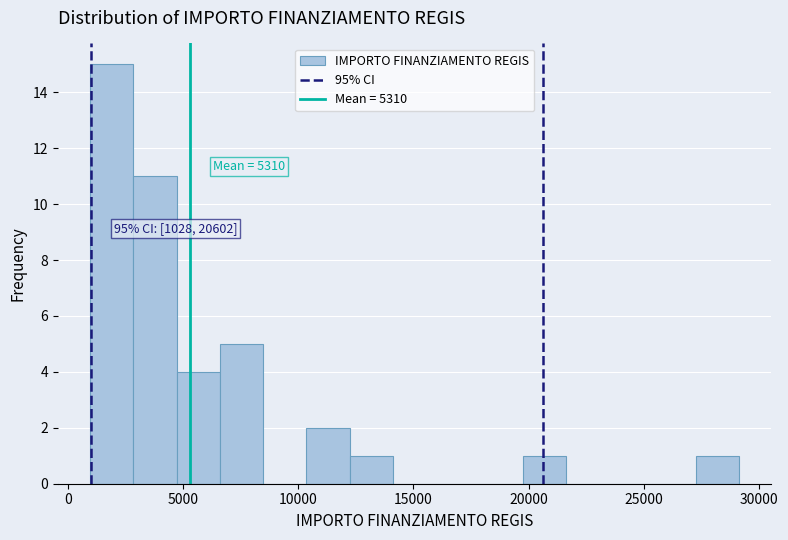

Around what value on the x-axis is the tallest bar? Give the approximate position of its centre, as read against the axis.

2000